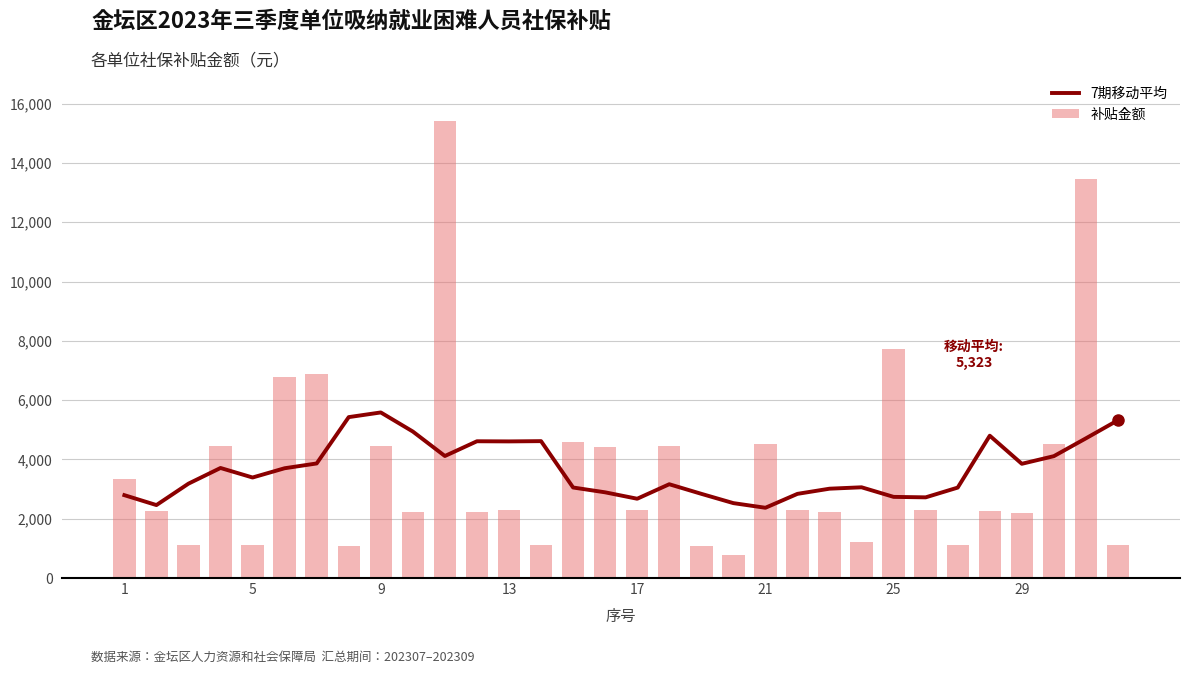

What is the greatest value displayed?

15399.6